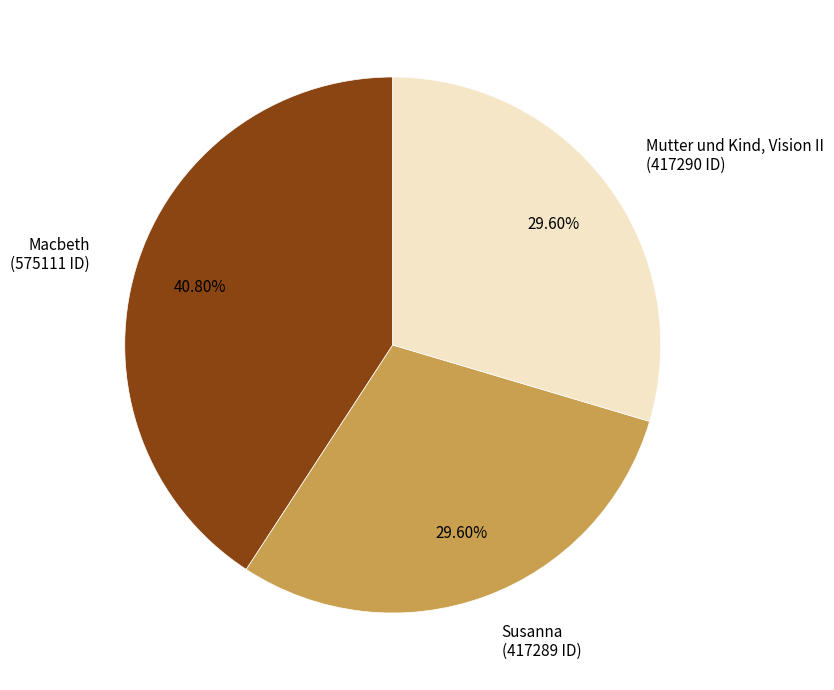

Does any single category account for the majority?

No